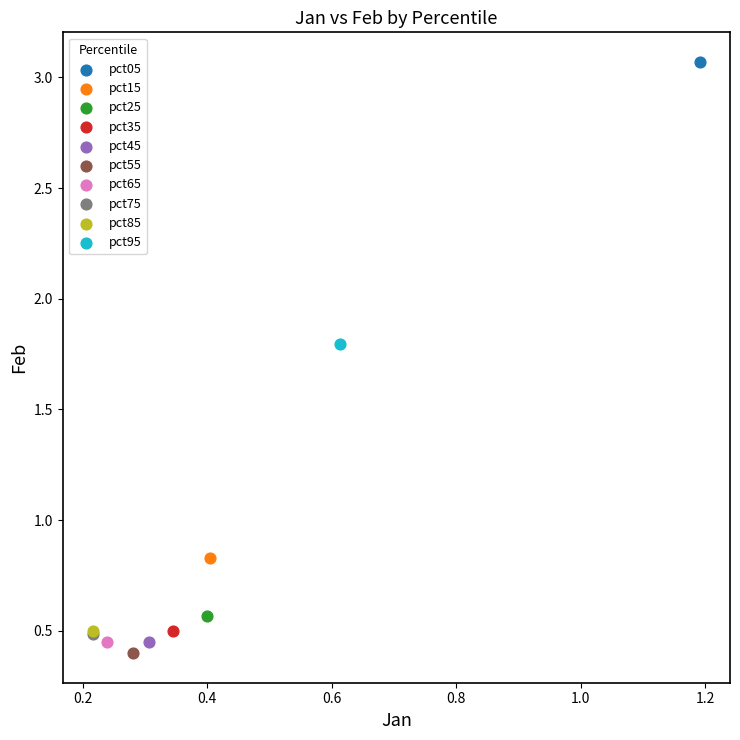

What are all the series names shown in the legend?

pct05, pct15, pct25, pct35, pct45, pct55, pct65, pct75, pct85, pct95